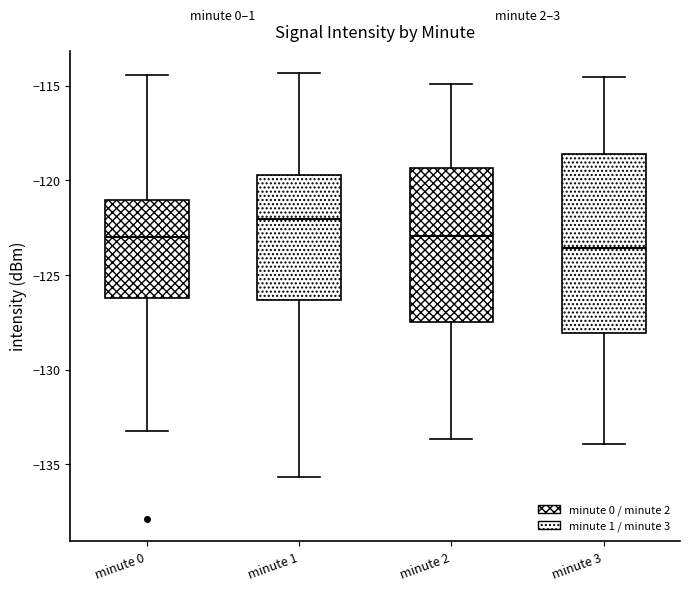

Reading left to right, transcribe this box plot: for each box, give where its median line is, the range the box spans, and where its two whiskers end, as read against the y-axis. The values are not printed on the chart, so give them approximately, as read against the axis.

minute 0: median -123.0, box -126.0 to -121.0, whiskers -133.0 to -114.5
minute 1: median -122.0, box -126.5 to -119.5, whiskers -135.5 to -114.5
minute 2: median -123.0, box -127.5 to -119.5, whiskers -133.5 to -115.0
minute 3: median -123.5, box -128.0 to -118.5, whiskers -134.0 to -114.5